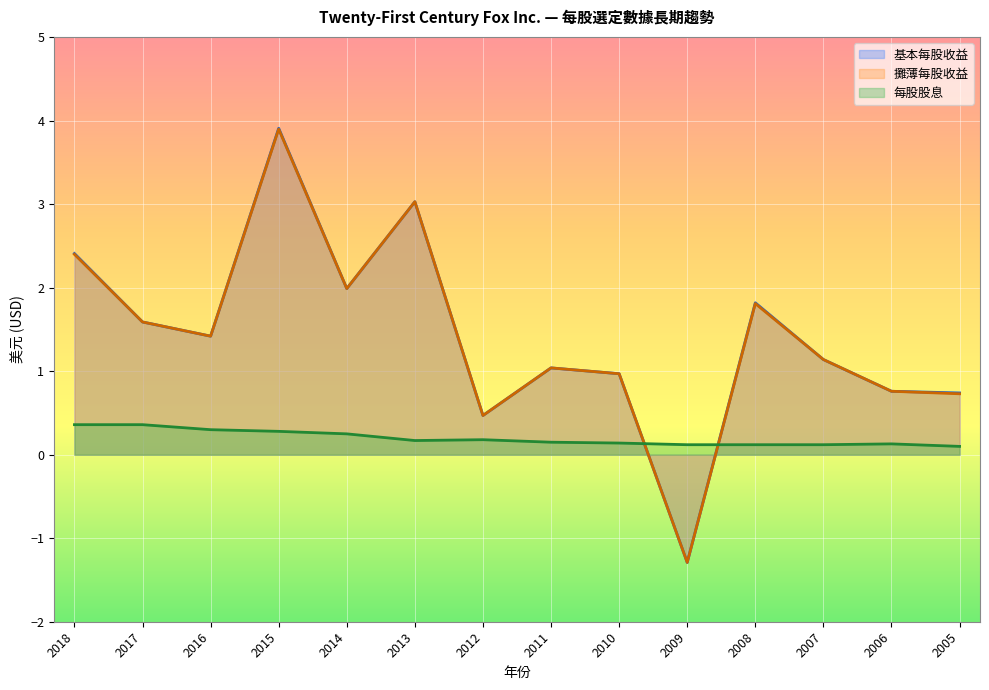

How many lines are shown in the chart?

3